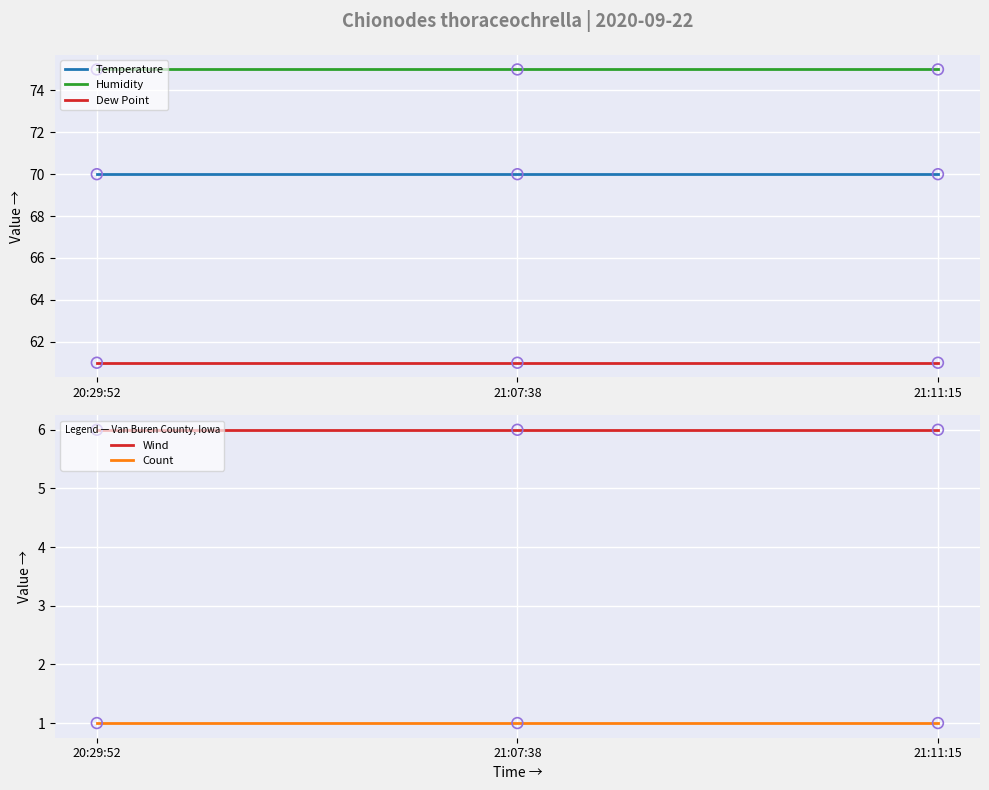

Which series reaches the maximum Y coordinate?

Humidity